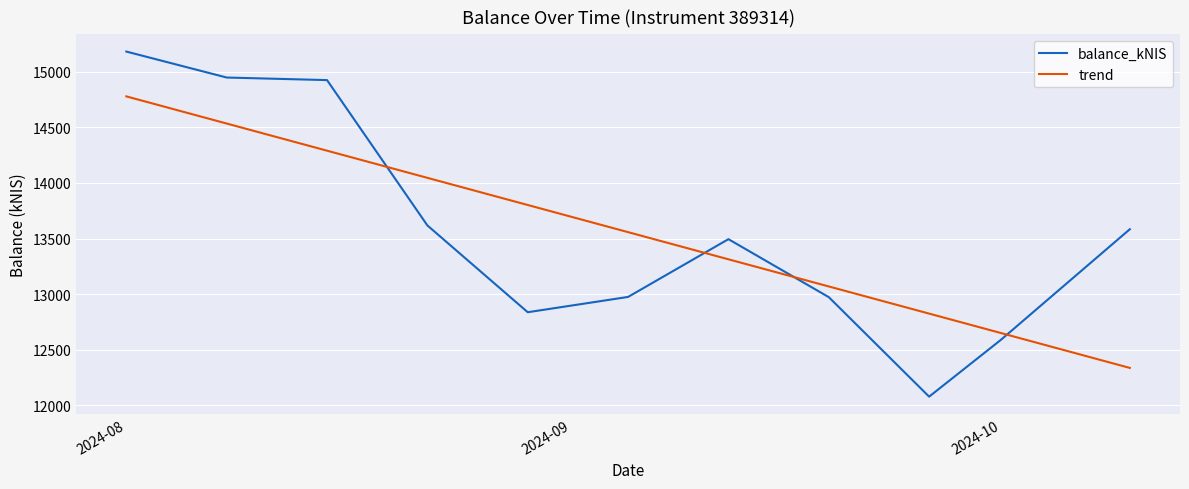

How many values in the balance_kNIS series are below 13494?

5